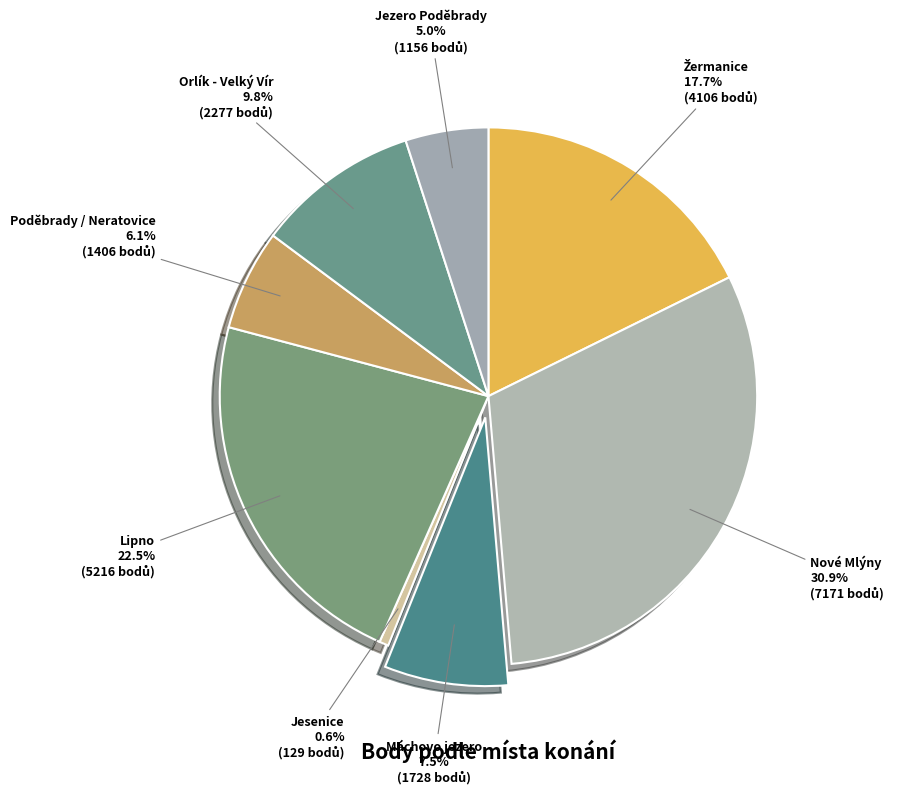

To the nearest percent, what is the difference between the largest and smallest slice percentages?

30%